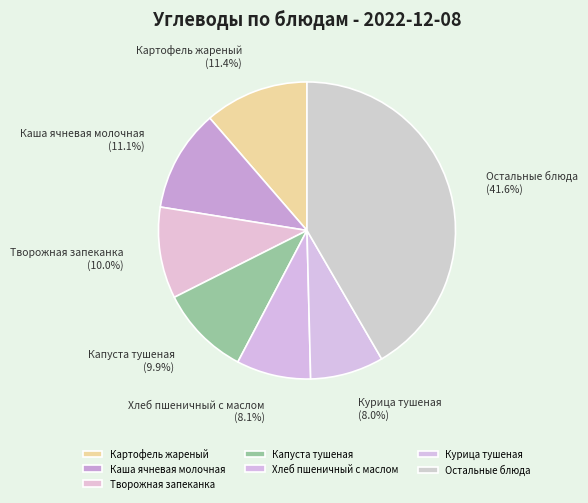

Does Курица тушеная represent more than half of the total?

No